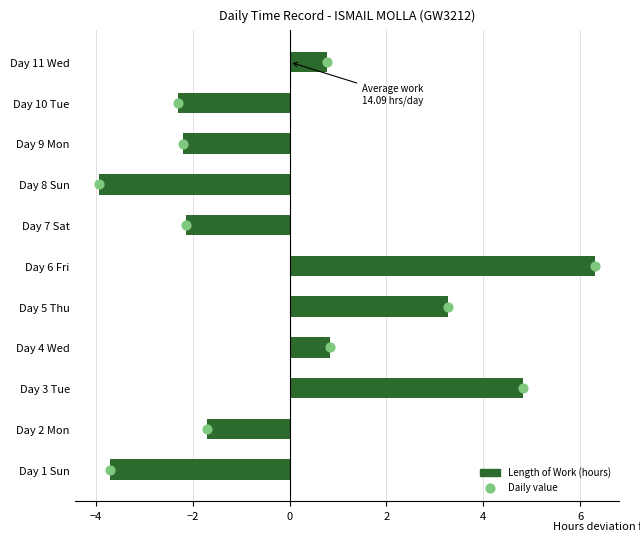

Which series contains the lowest Y value?

Length of Work (hours)